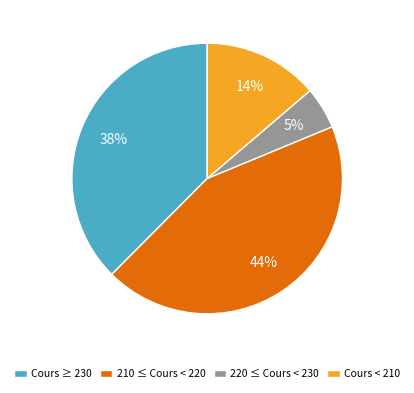

What percentage is the 220 ≤ Cours < 230 slice, to the nearest percent?

5%